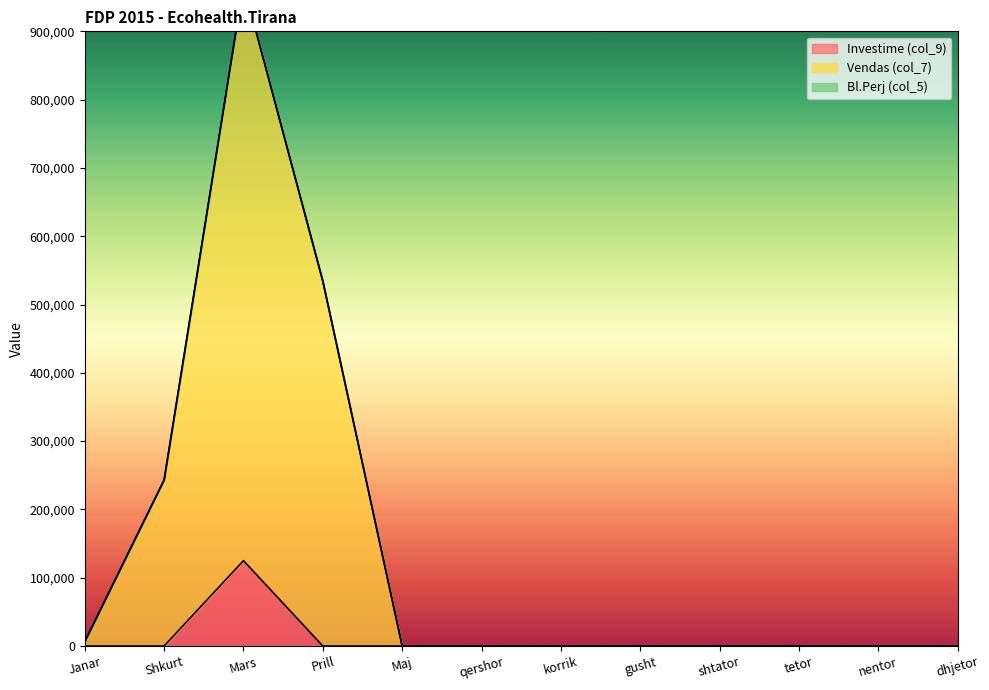

Is it true that Investime (col_9) equals -68029 at shtator?

False